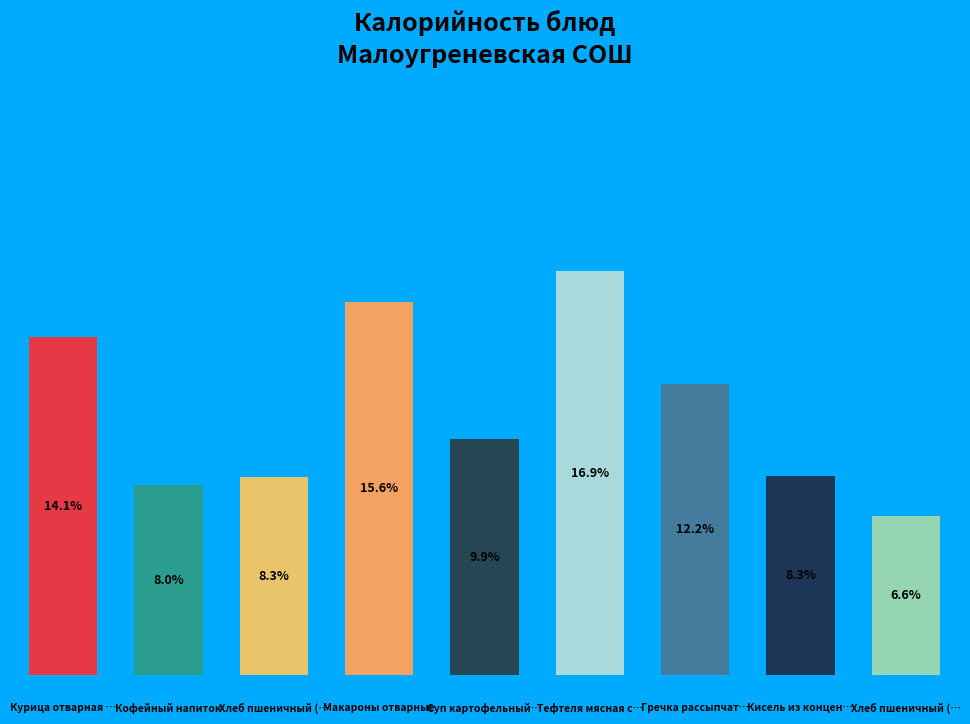

Which slice is the largest?

Тефтеля мясная с соусом